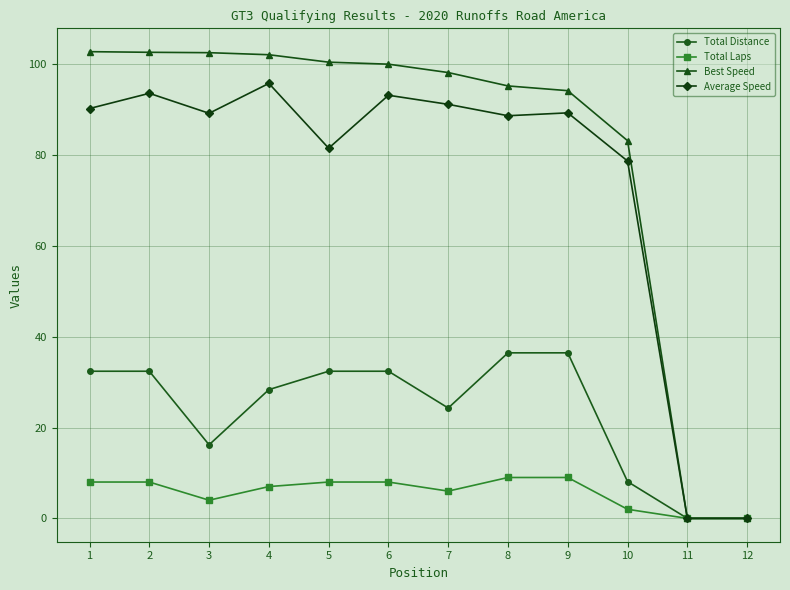

At which label is Total Distance closest to 18?

3